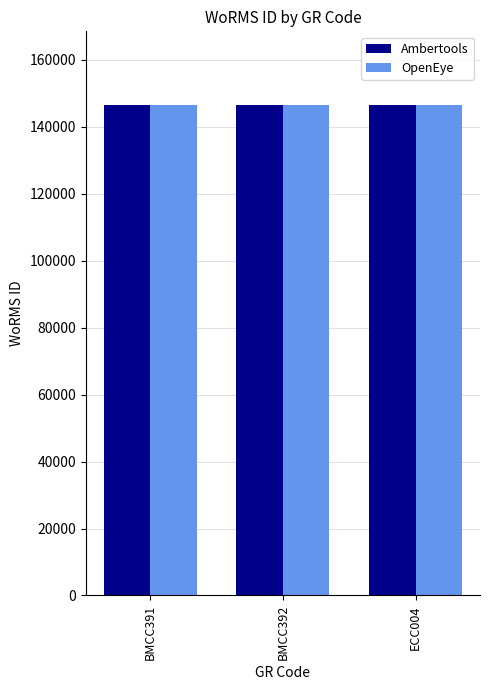

What is the total value across all series at BMCC391?

293102